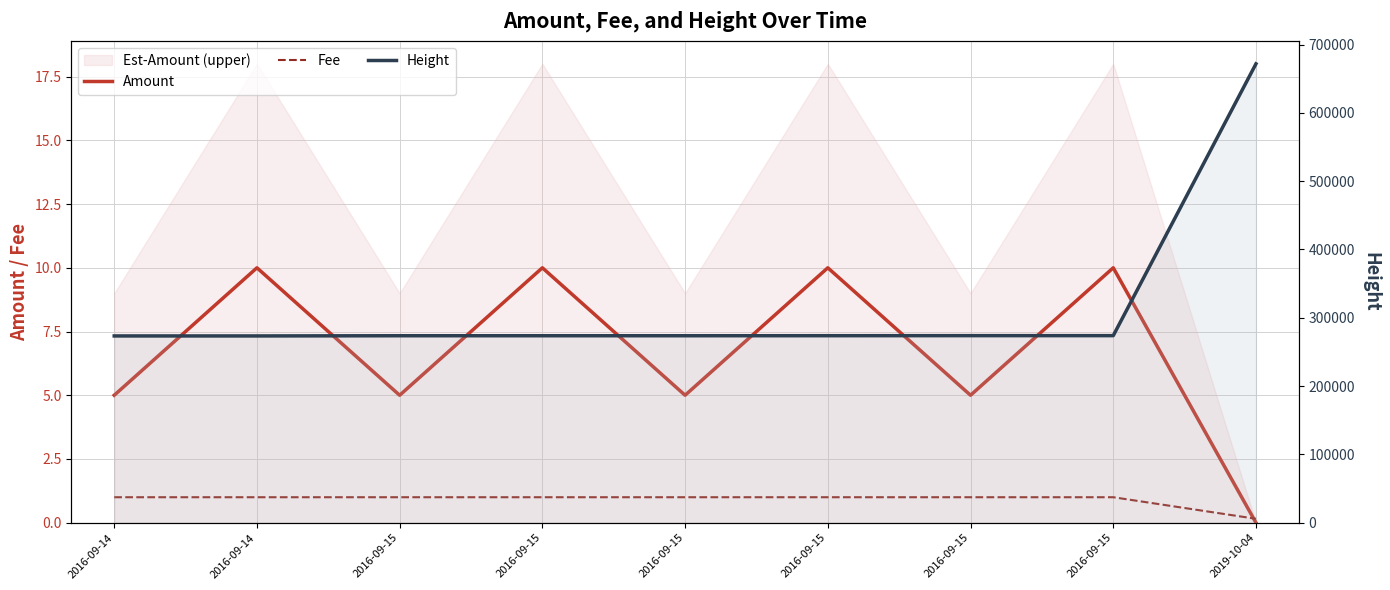

What is the value of the Fee point at the 9th from the left?

0.2